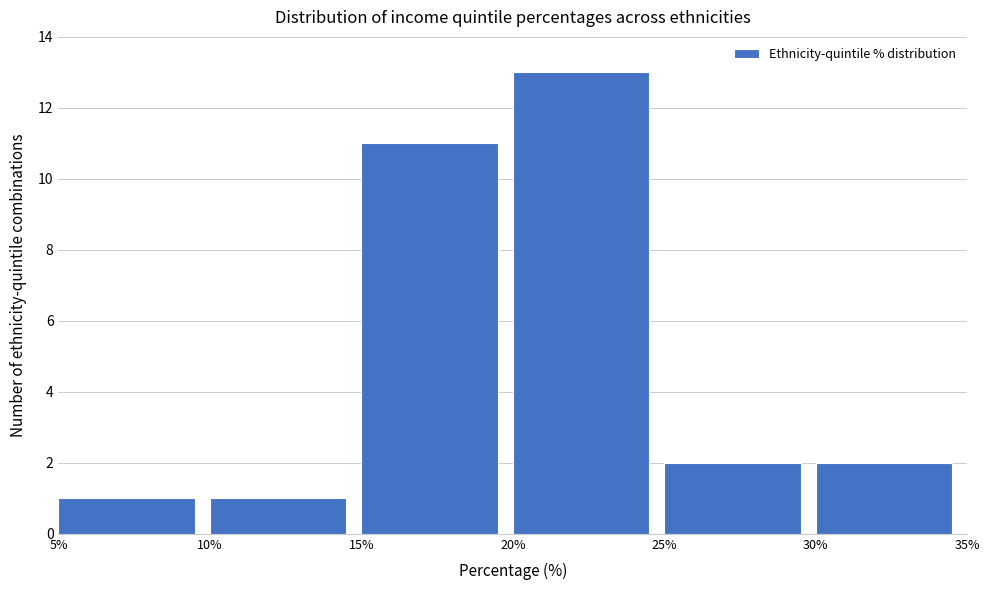

Over which range of the x-axis is the bar tallest?

20% to 25%